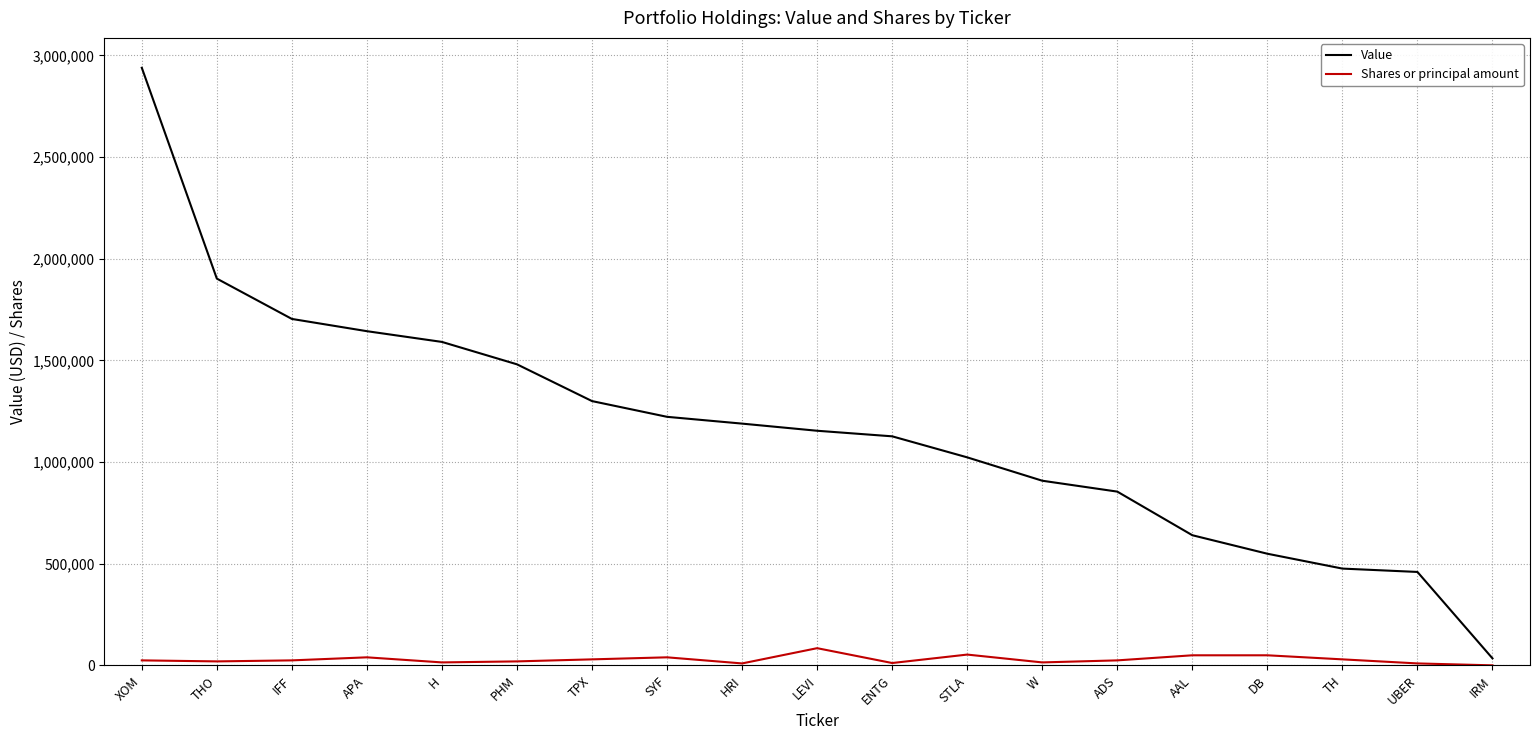

What position from the right is TH?

3